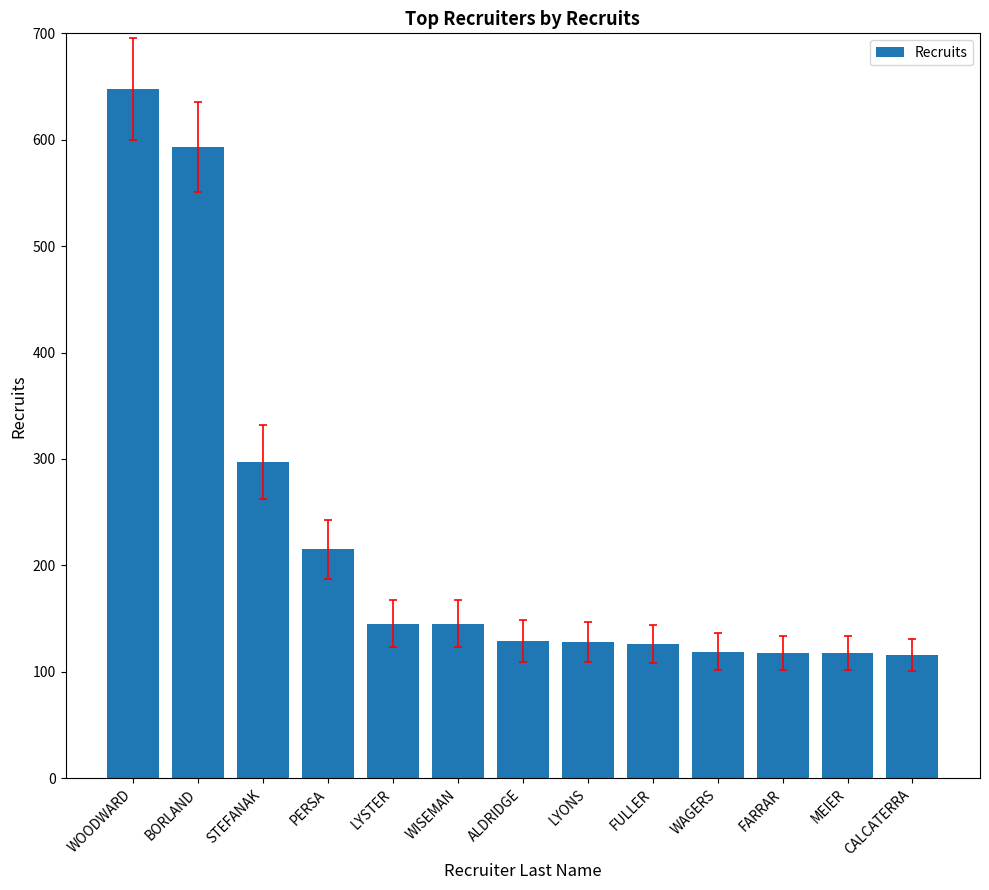

How many values are below 129?

6